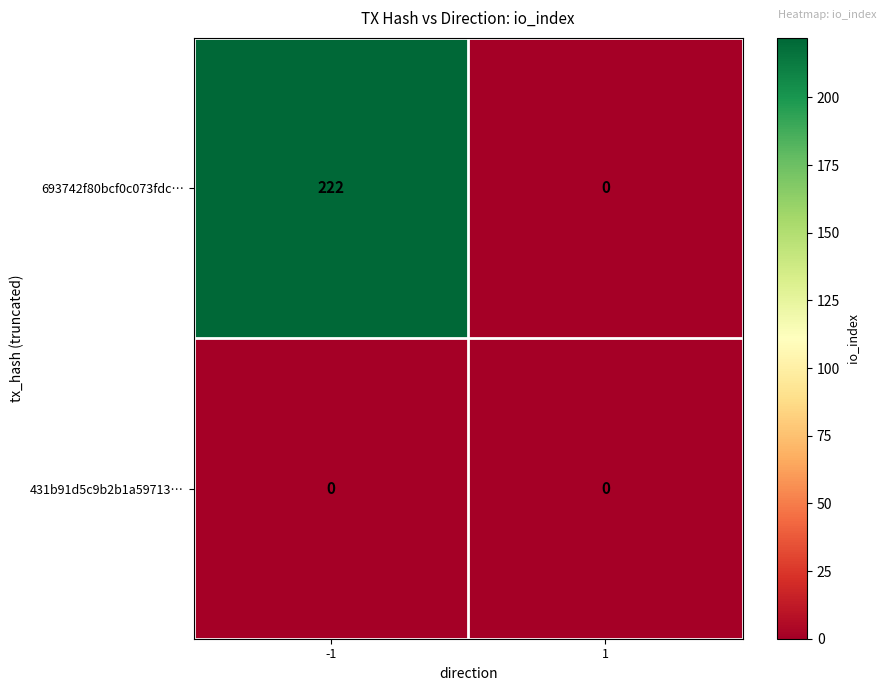

Which series has the largest range (max minus min)?

693742f80bcf0c073fdc…